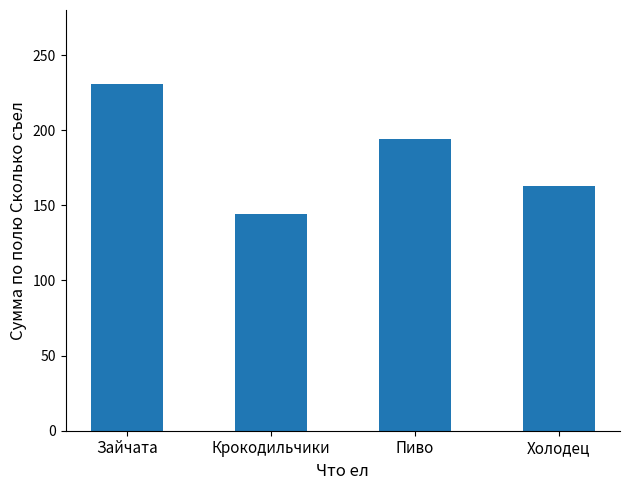

How many values are between 163 and 231?

3